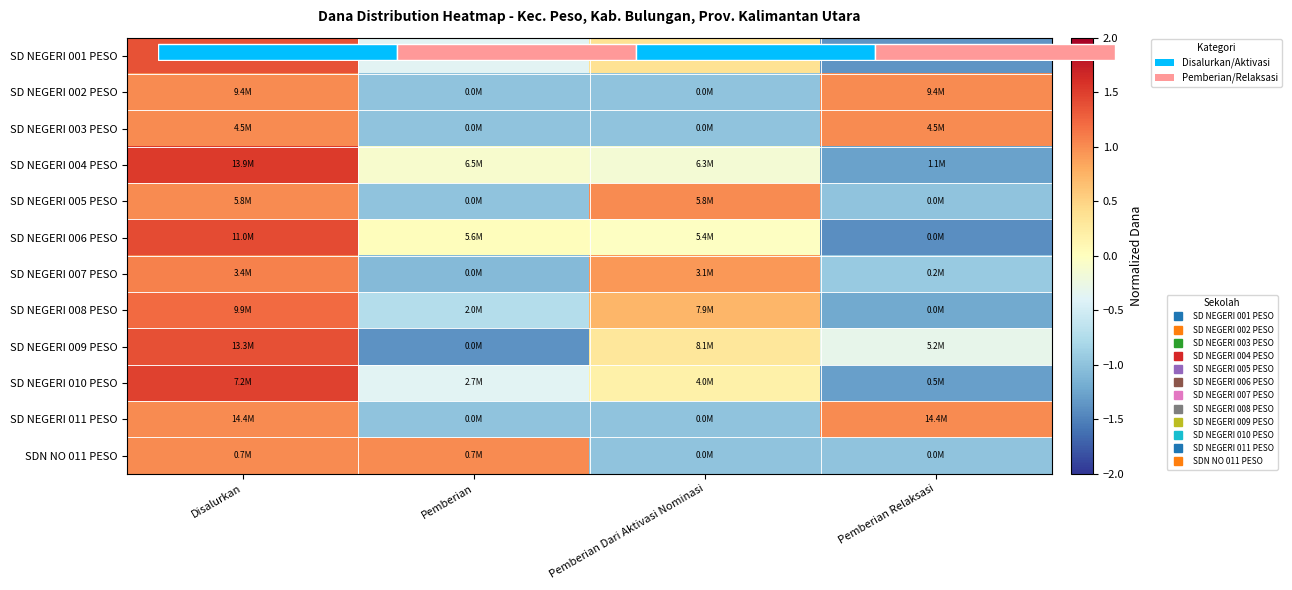

Is the value of SD NEGERI 001 PESO at Pemberian greater than the value of SD NEGERI 002 PESO at Pemberian?

Yes